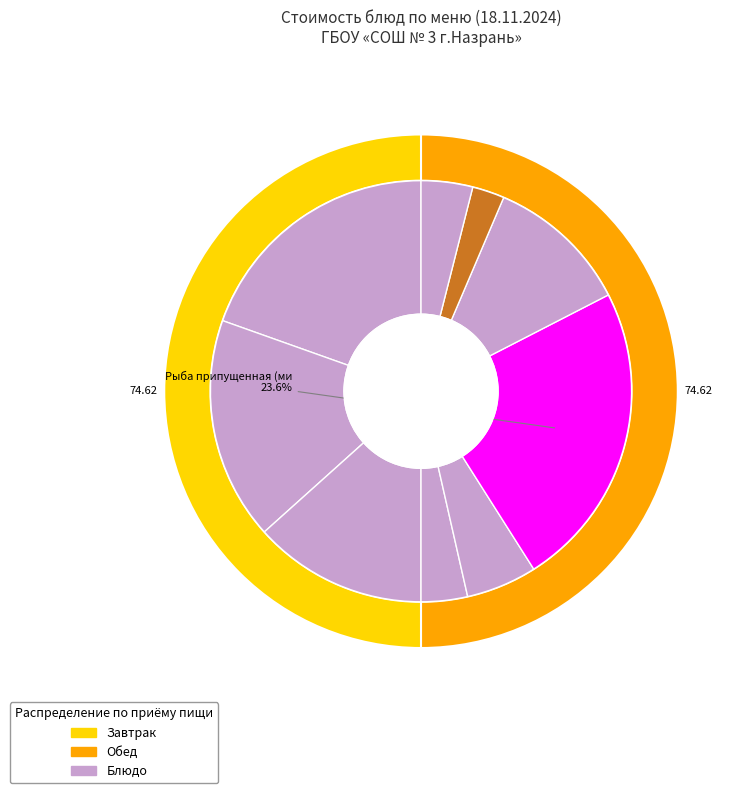

Between Картофельное пюре с подливой and Суп картофельный с крупой, which is larger?

Картофельное пюре с подливой